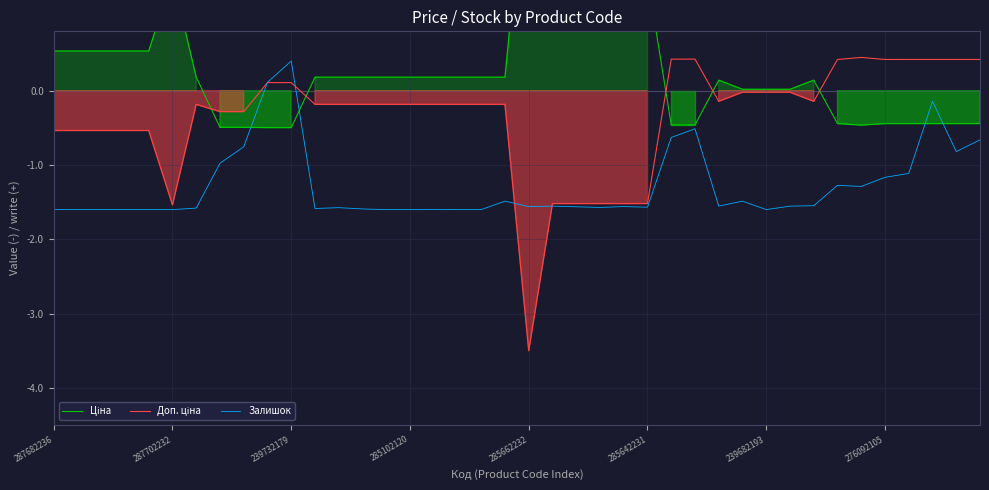

True or false: Доп. ціна has a value of 0.4 at 33.

True